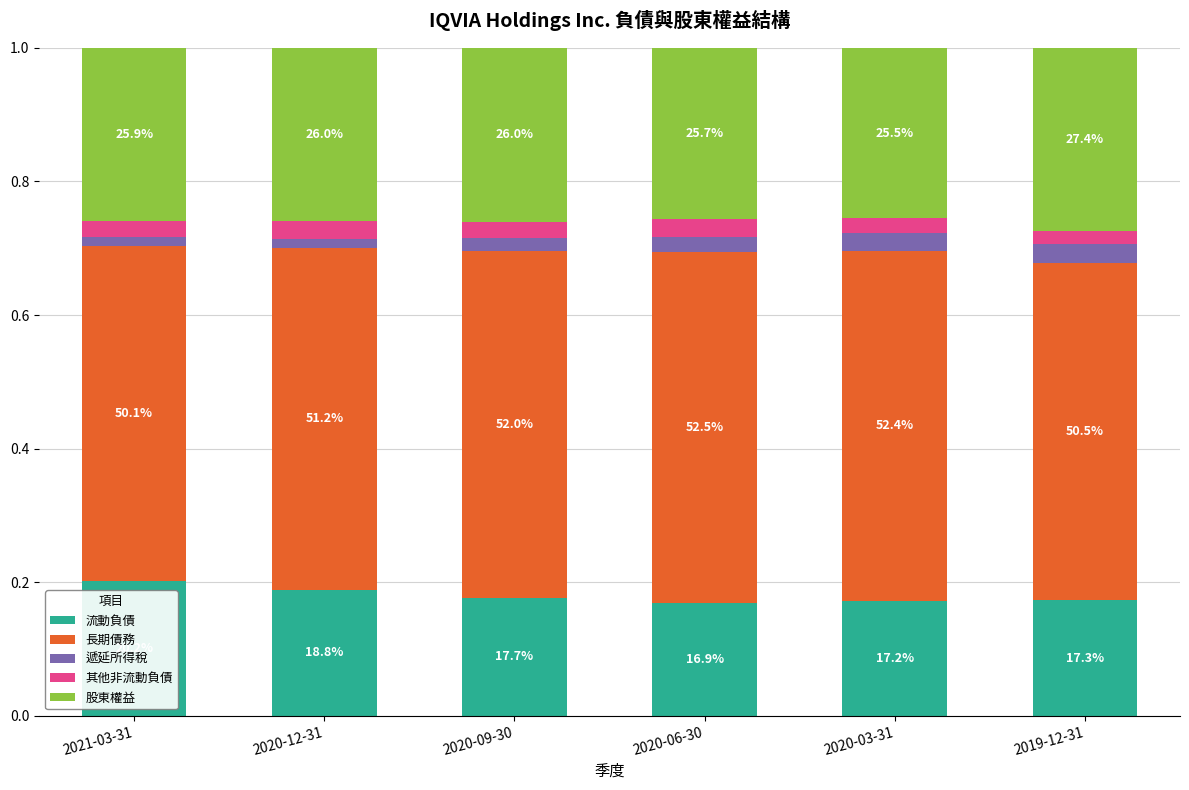

How many bars are there in total?

6